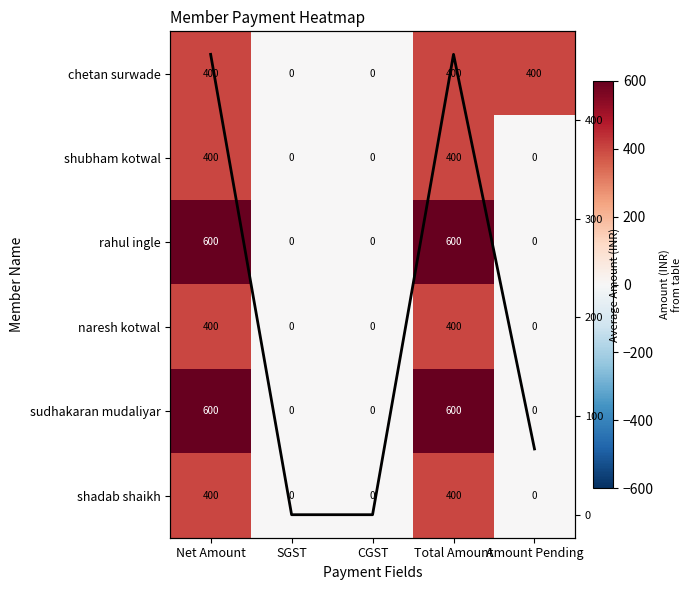

At which label is shadab shaikh closest to 200?

Net Amount